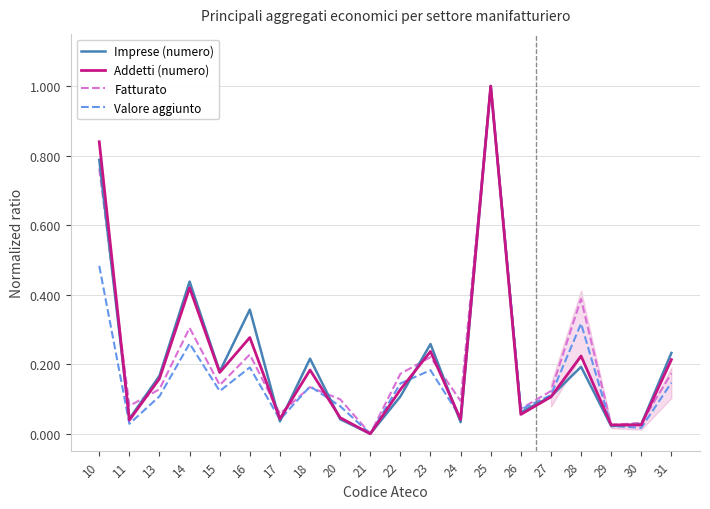

What is the difference between the second highest and second lowest values in the Valore aggiunto series?

0.5